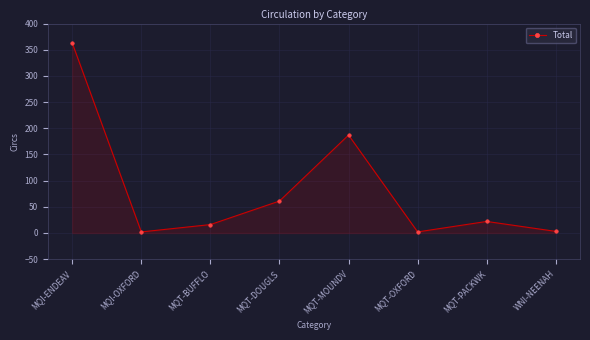

At which label is the value closest to 182?

MQT-MOUNDV